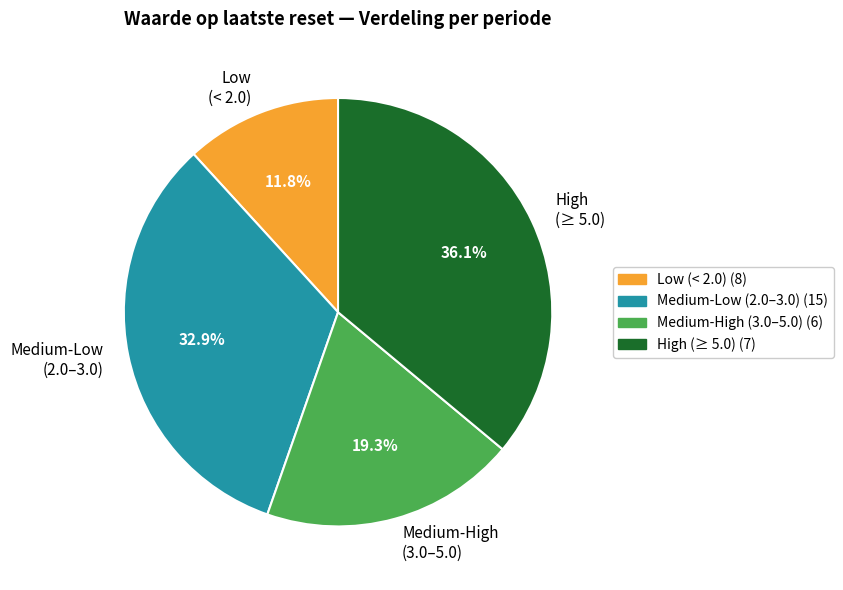

Is there any slice that represents more than half of the pie?

No